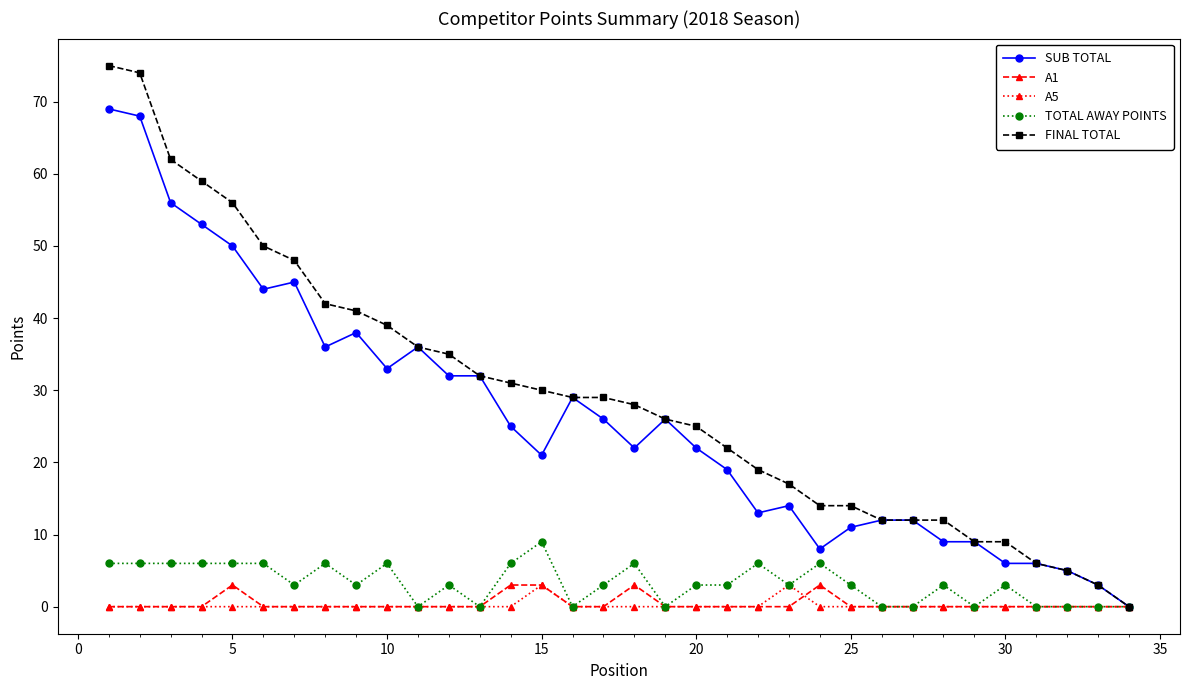

What is the average value of the FINAL TOTAL series?

29